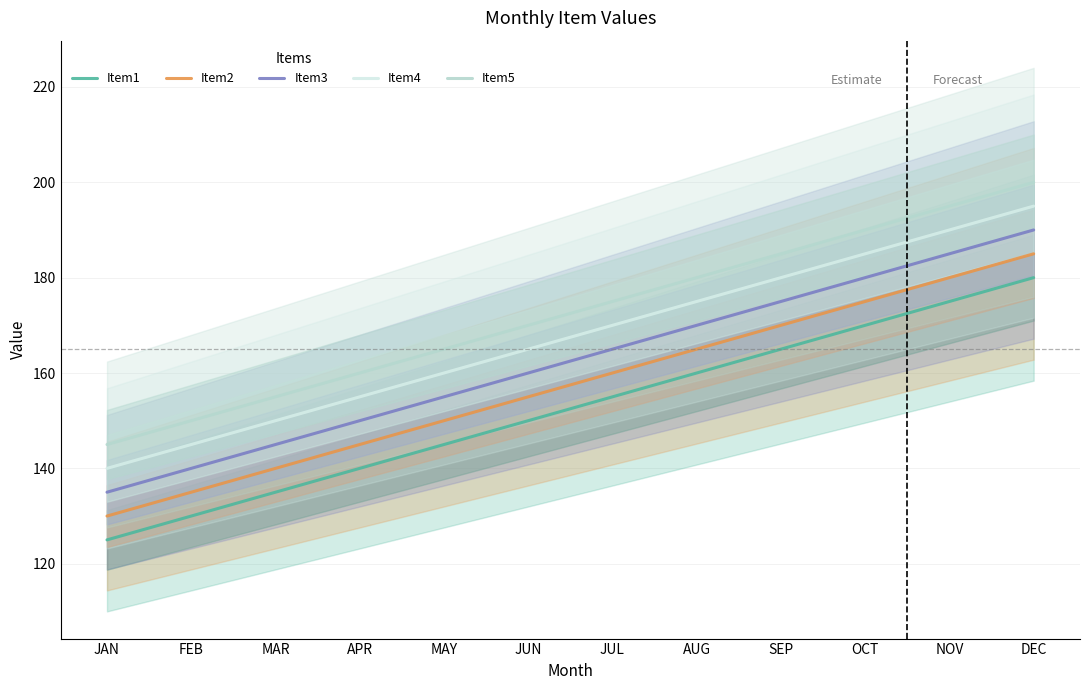

Which series has the largest total across all categories?

Item5